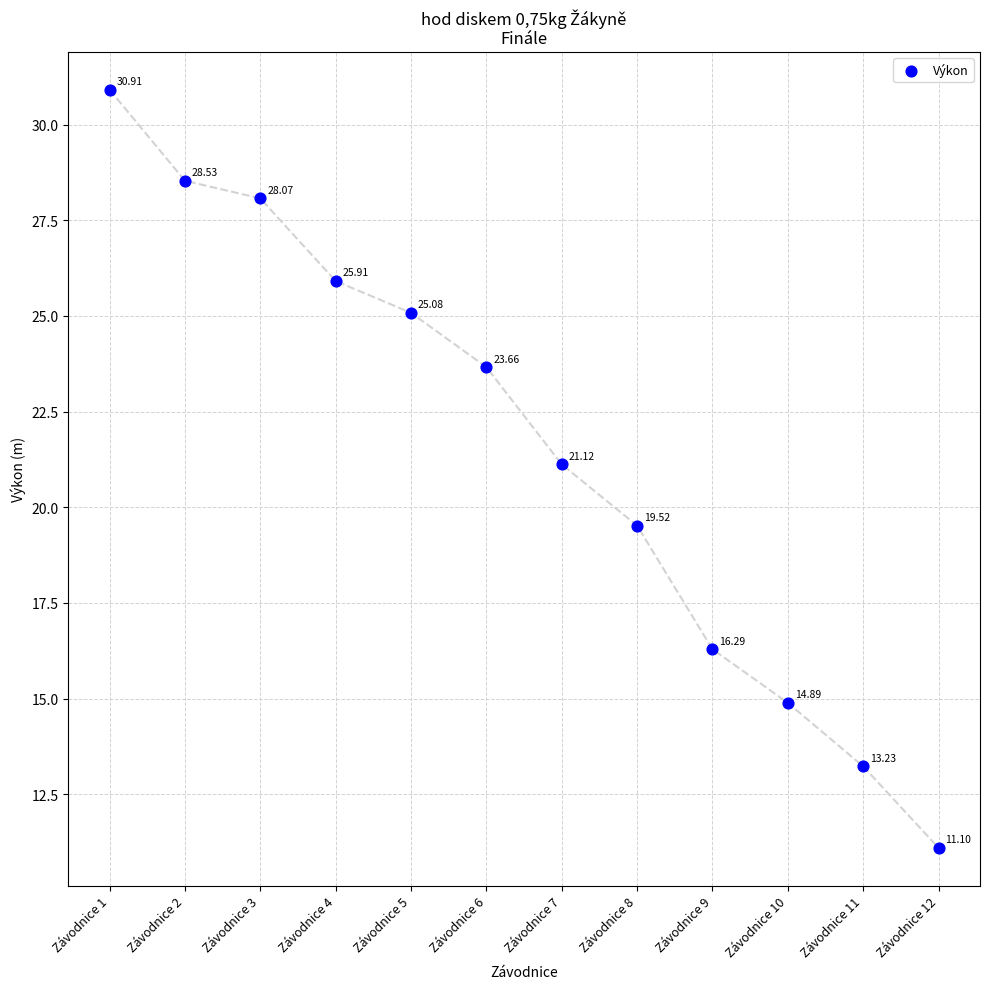

What is the range of Y values (max minus min)?

19.8